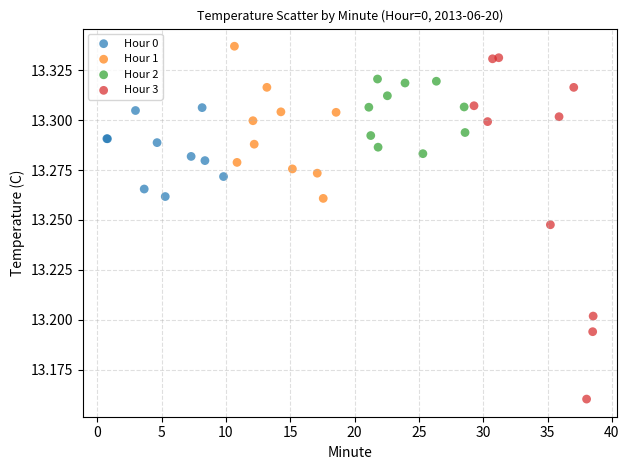

Which series reaches the minimum Y coordinate?

Hour 3